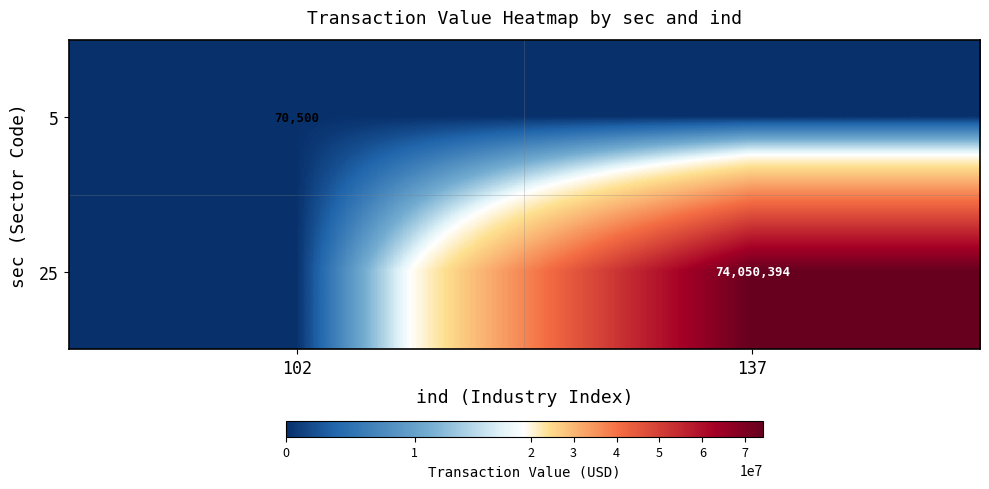

The value of 5 at 102 is 70500. True or false?

True